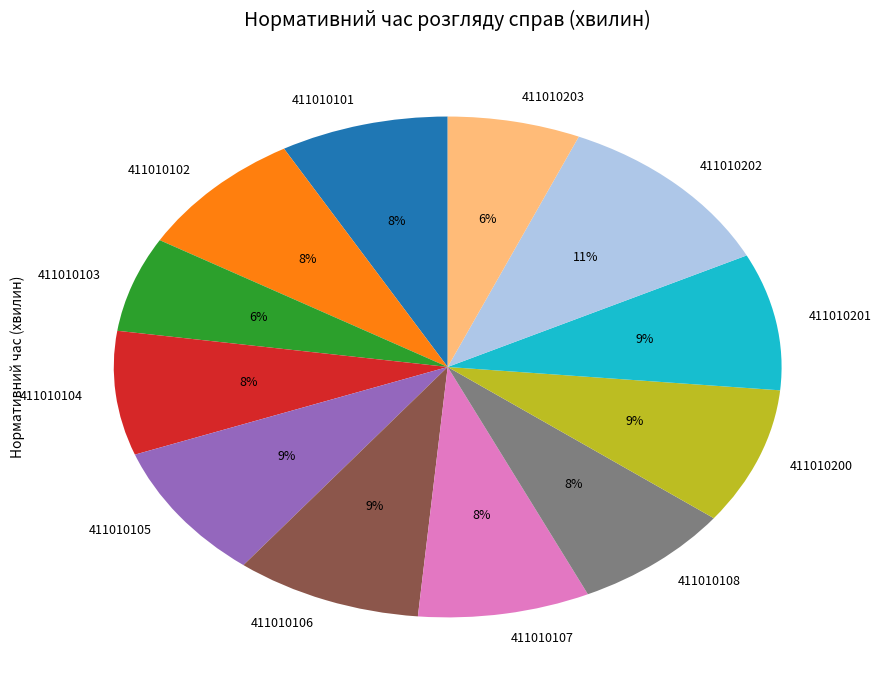

True or false: 411010107 accounts for 14% of the total.

False